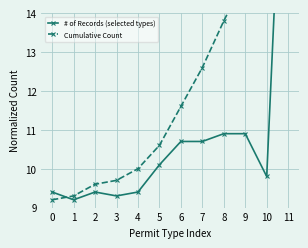

What is the value of the # of Records (selected types) point at the 12th from the left?

22.0